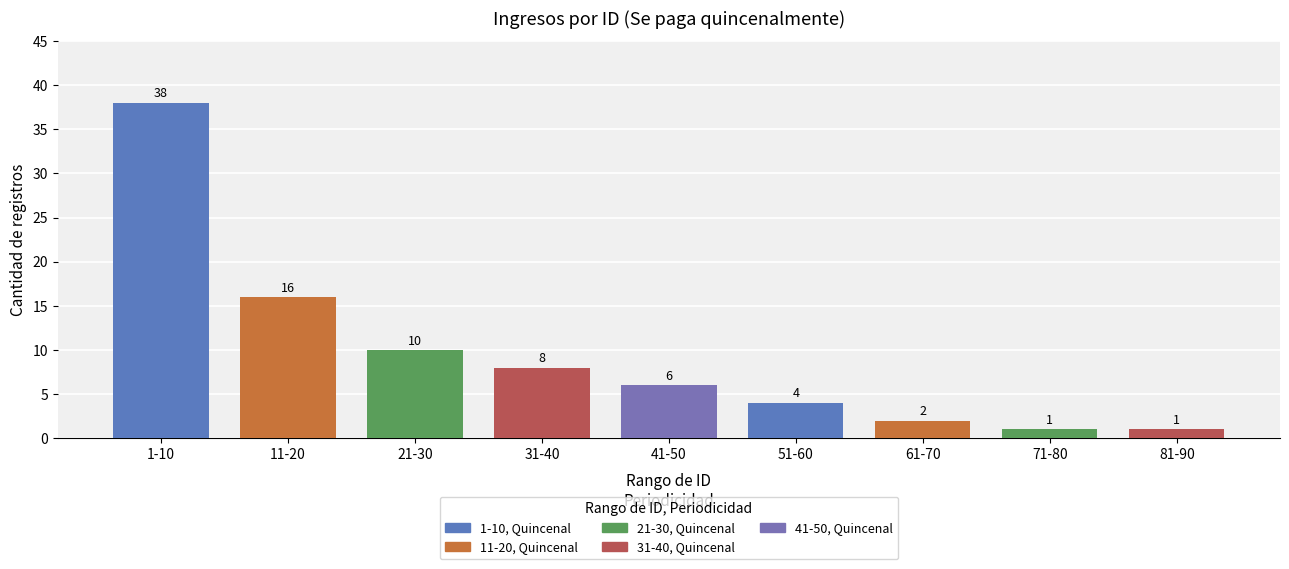

Reading left to right, what are all the values shown in this chart?

38	16	10	8	6	4	2	1	1